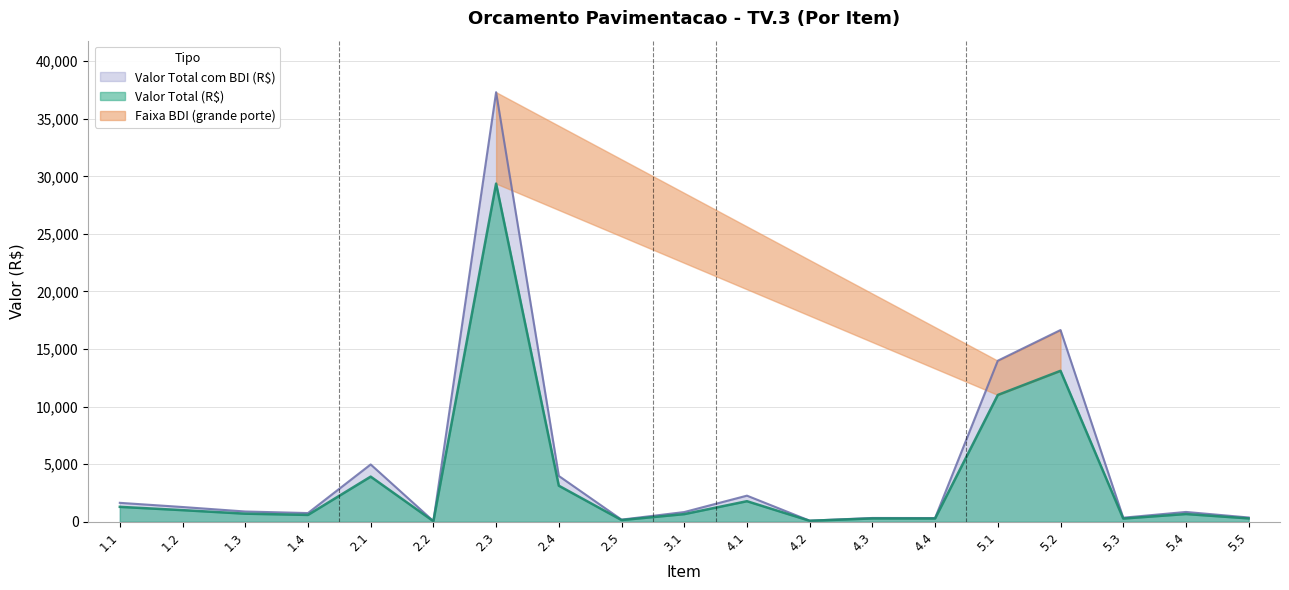

What is the difference between the maximum and minimum values in the Valor Total com BDI (R$) series?

37249.2